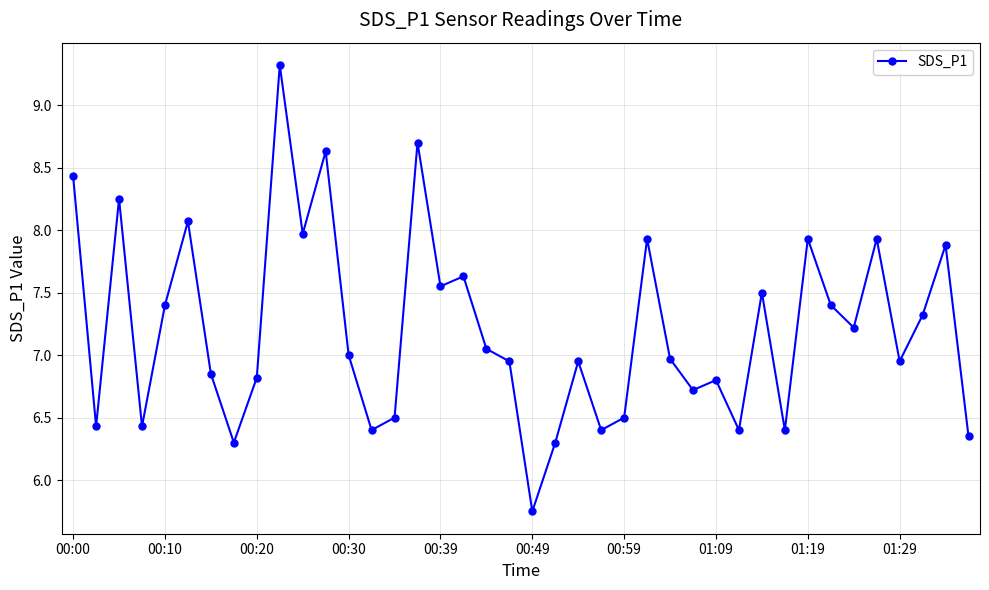

What is the difference between the maximum and second lowest values?

3.0